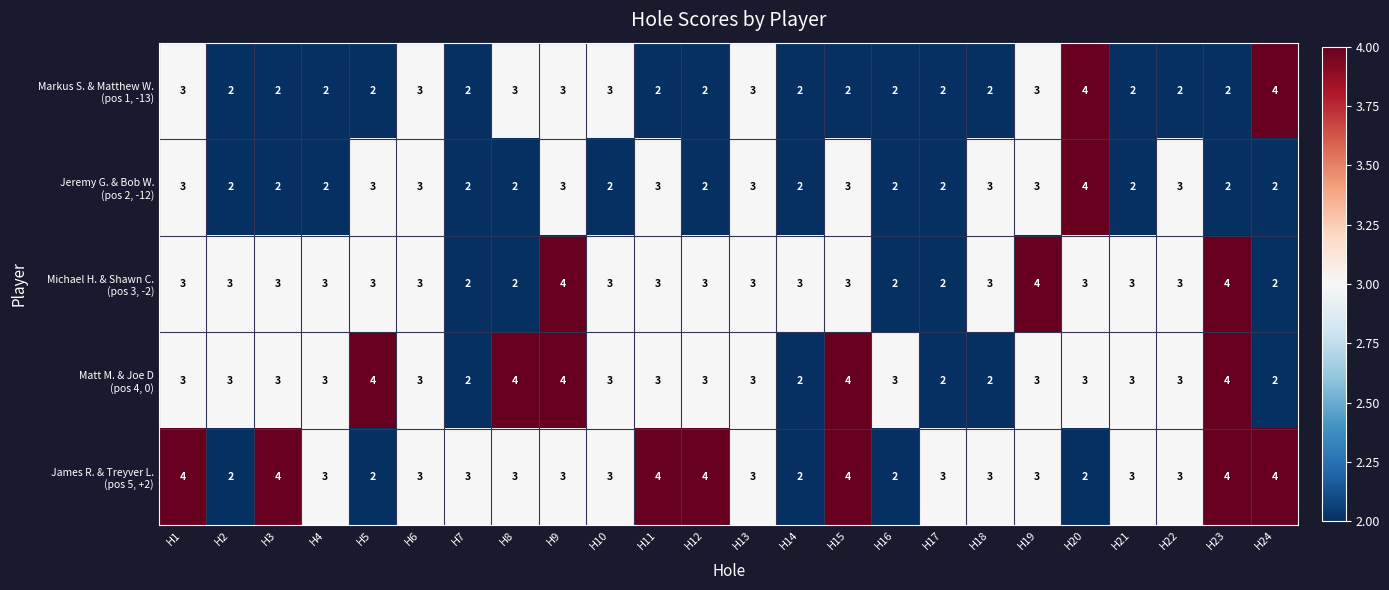

At which category is the sum across all series the highest?

H9